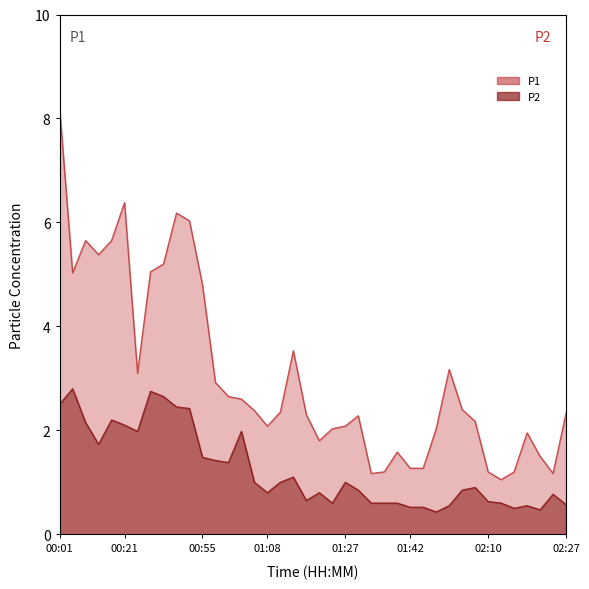

At which category is the sum across all series the highest?

00:01